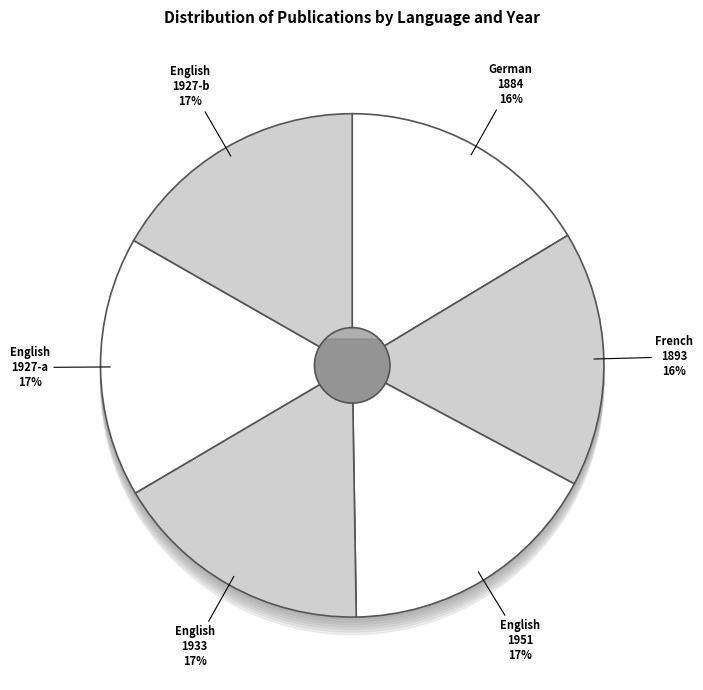

Which has a higher value, English or German?

English